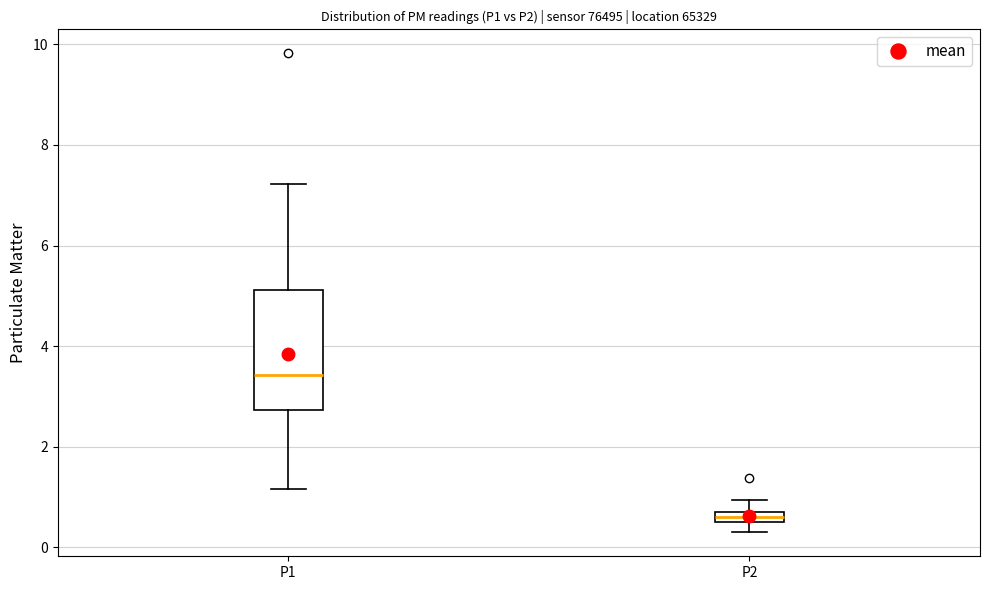

Where is the lower edge of the box for P1 on the y-axis? The values are not printed on the chart, so give them approximately, as read against the axis.

2.8